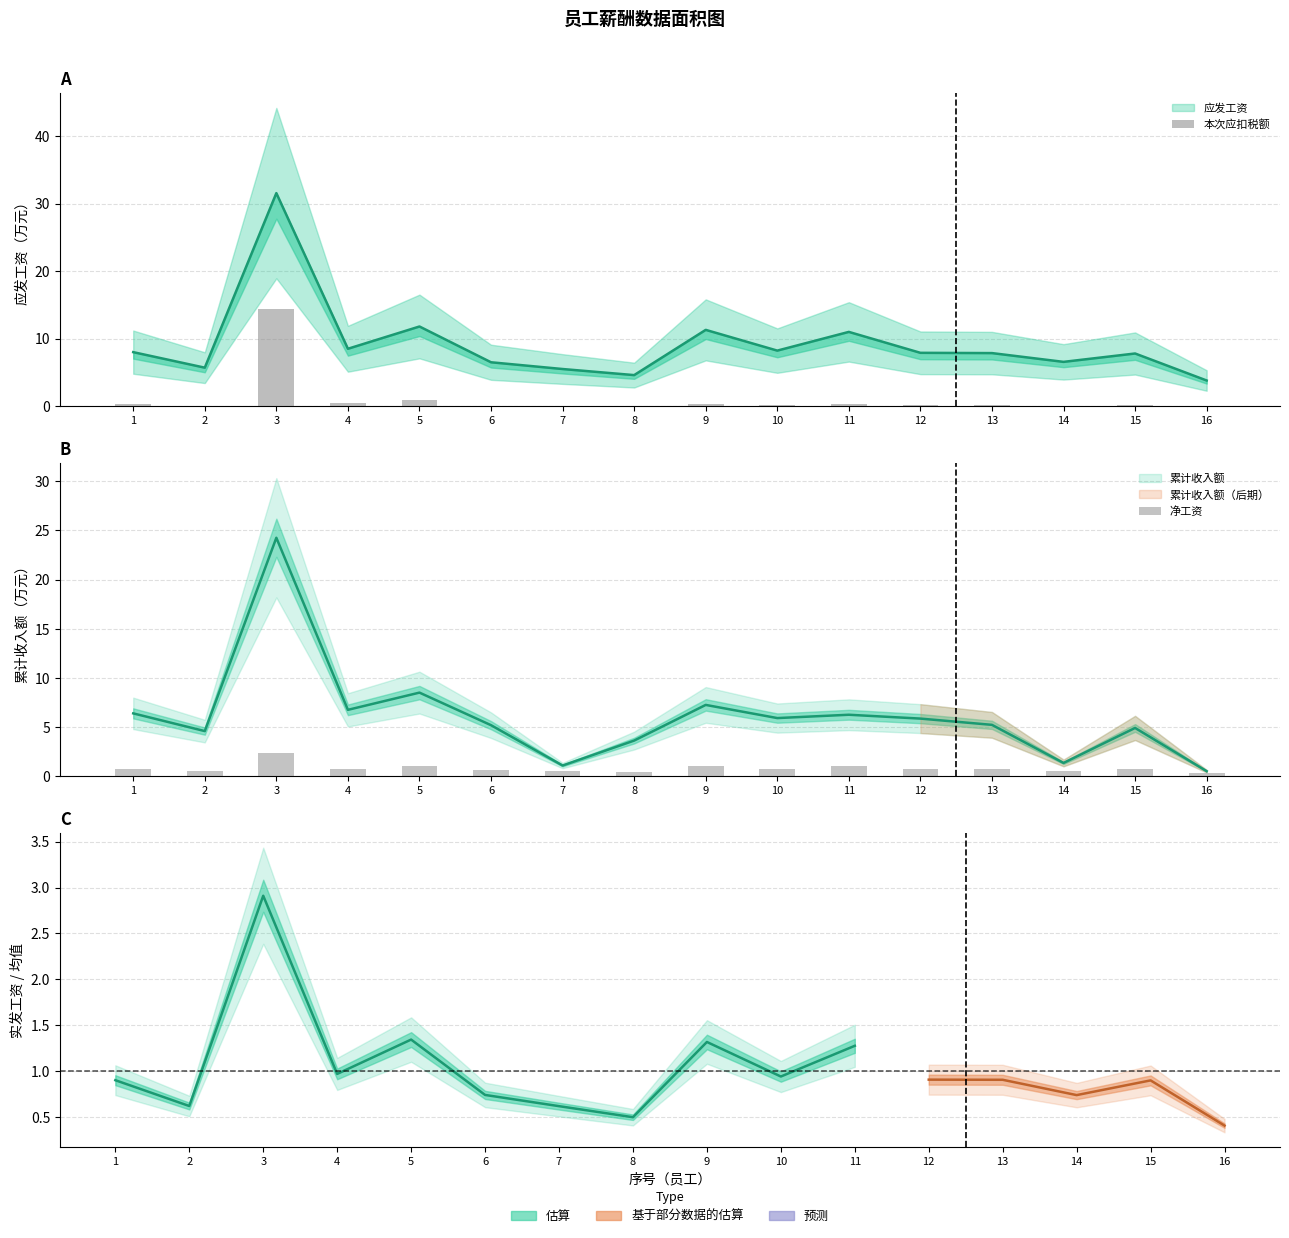

True or false: 净工资 has a value of 0.3 at 7.

False